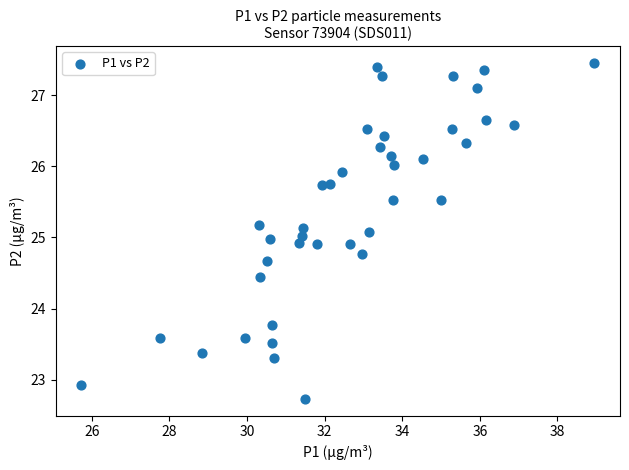

What is the range of X values (max minus min)?

13.2